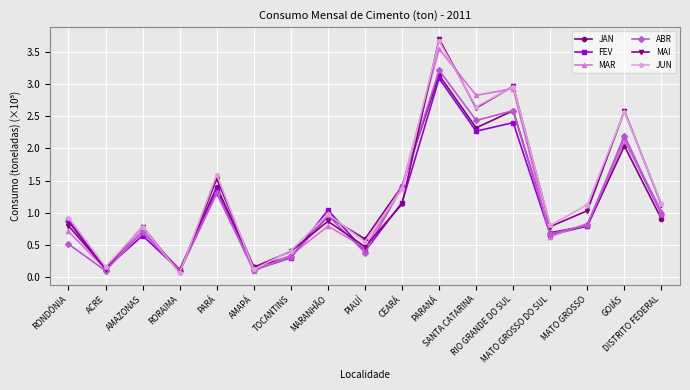

At which category is the sum across all series the highest?

PARANÁ